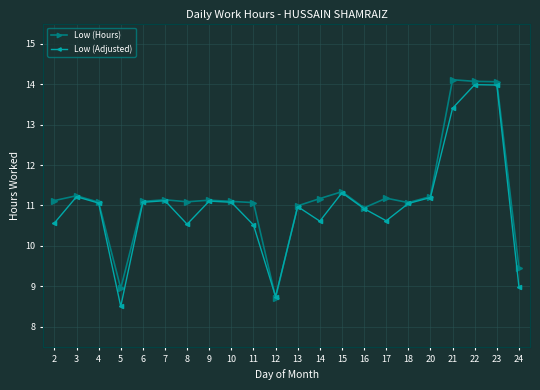

After their last crossing, which series has the higher values: Low (Hours) or Low (Adjusted)?

Low (Hours)